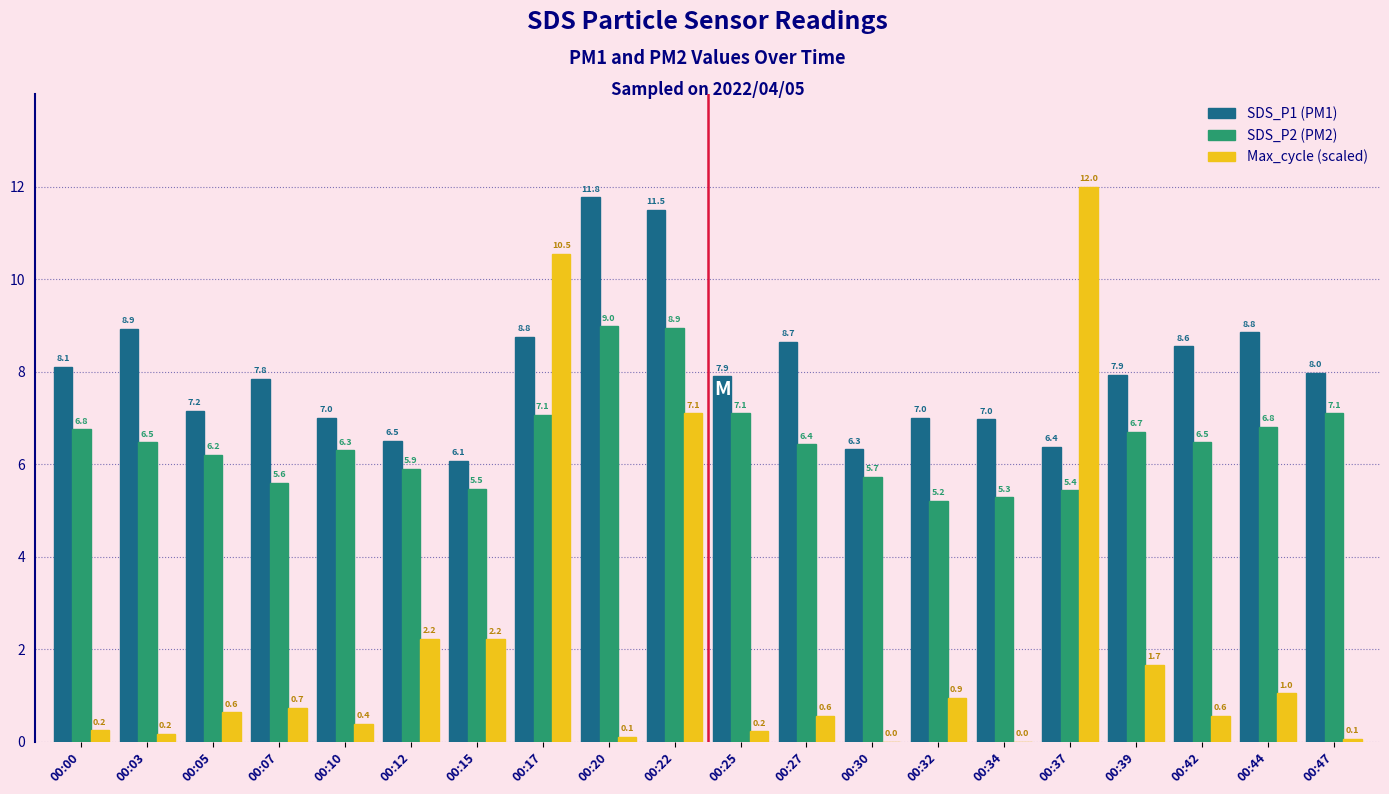

What is the greatest value displayed?

12.0